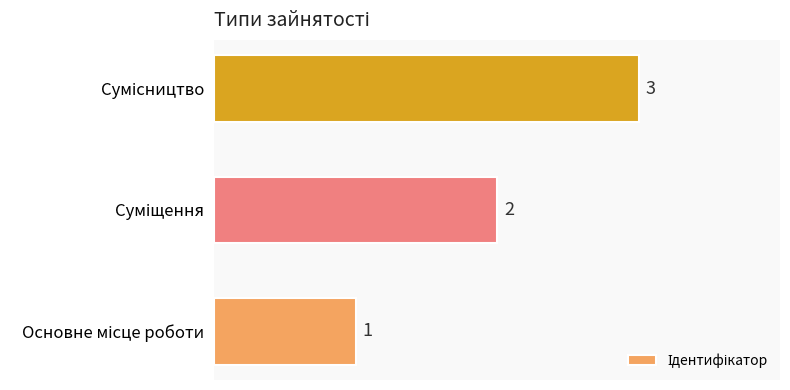

What is the maximum value shown in the chart?

3